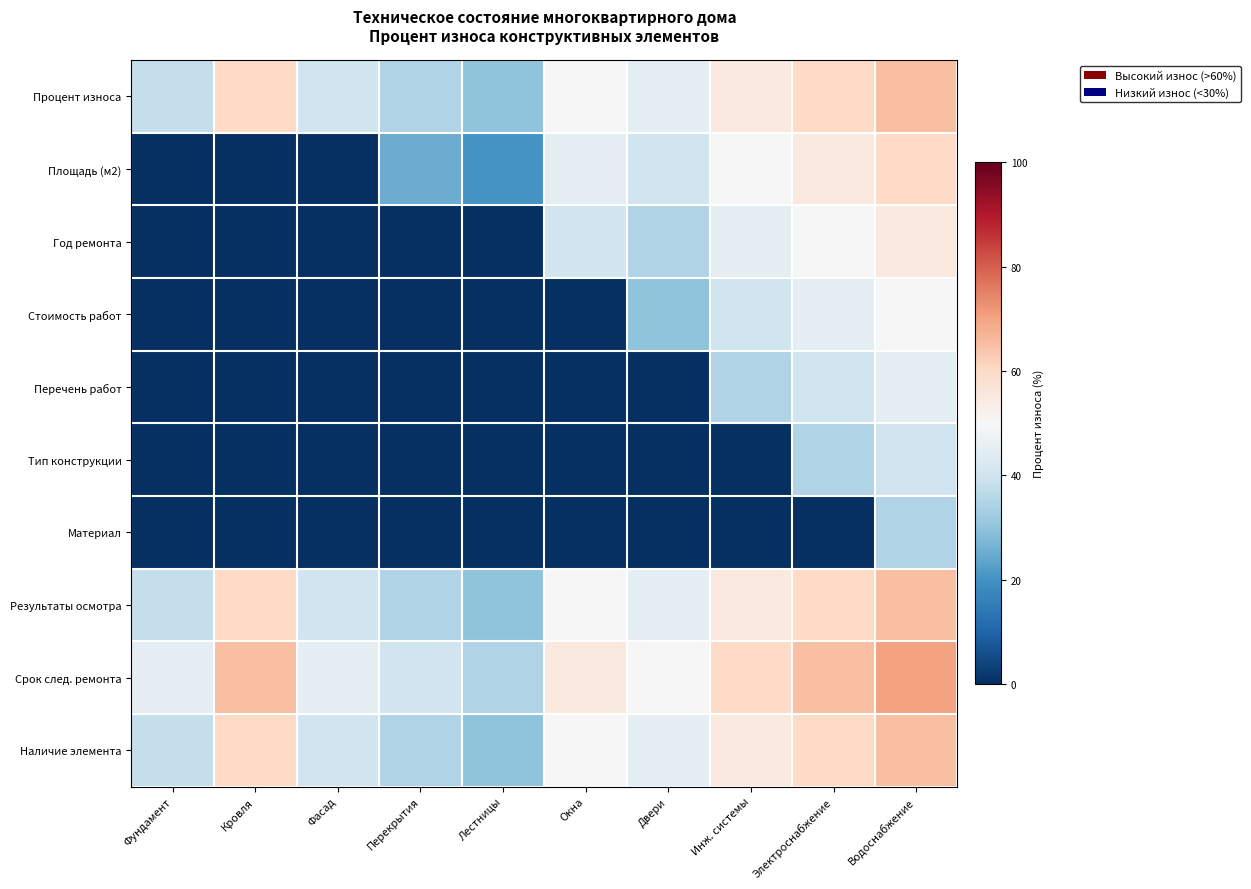

What is the greatest value displayed?

70